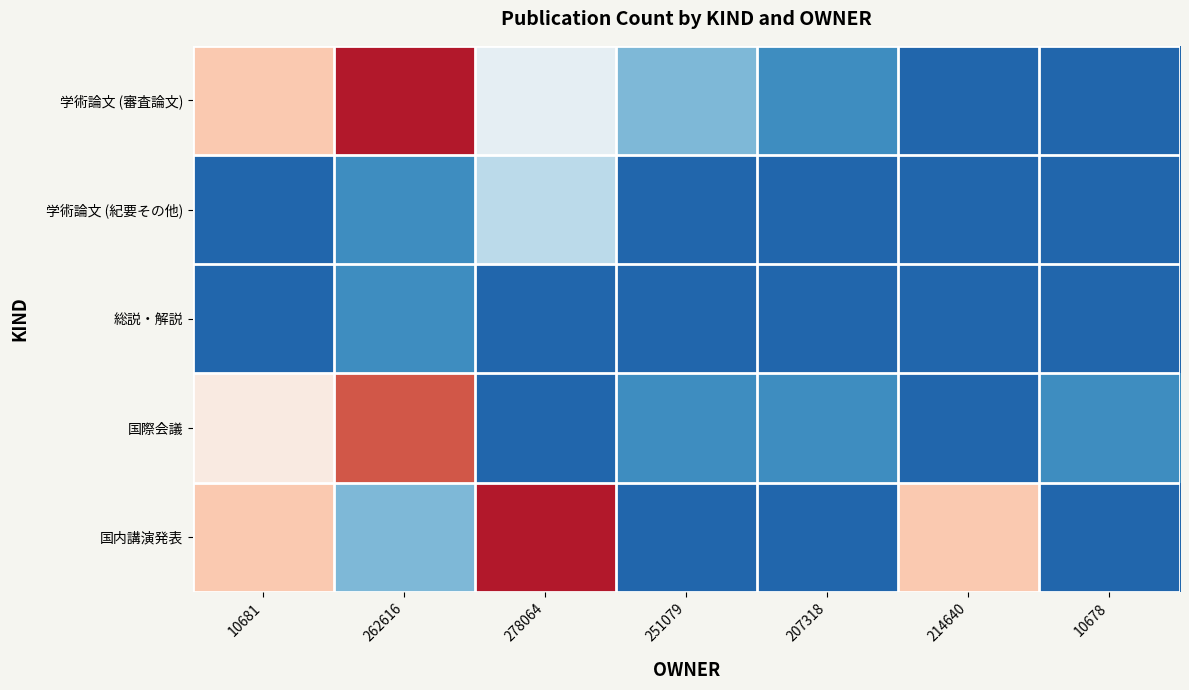

List the series in order of their peak value, highest first.

学術論文 (審査論文), 国内講演発表, 国際会議, 学術論文 (紀要その他), 総説・解説